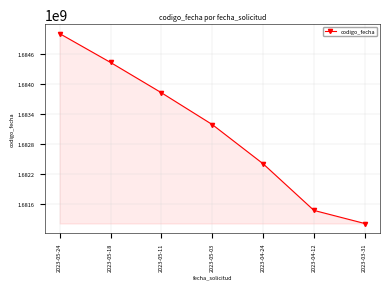

What is the sum of all values?

11781520921